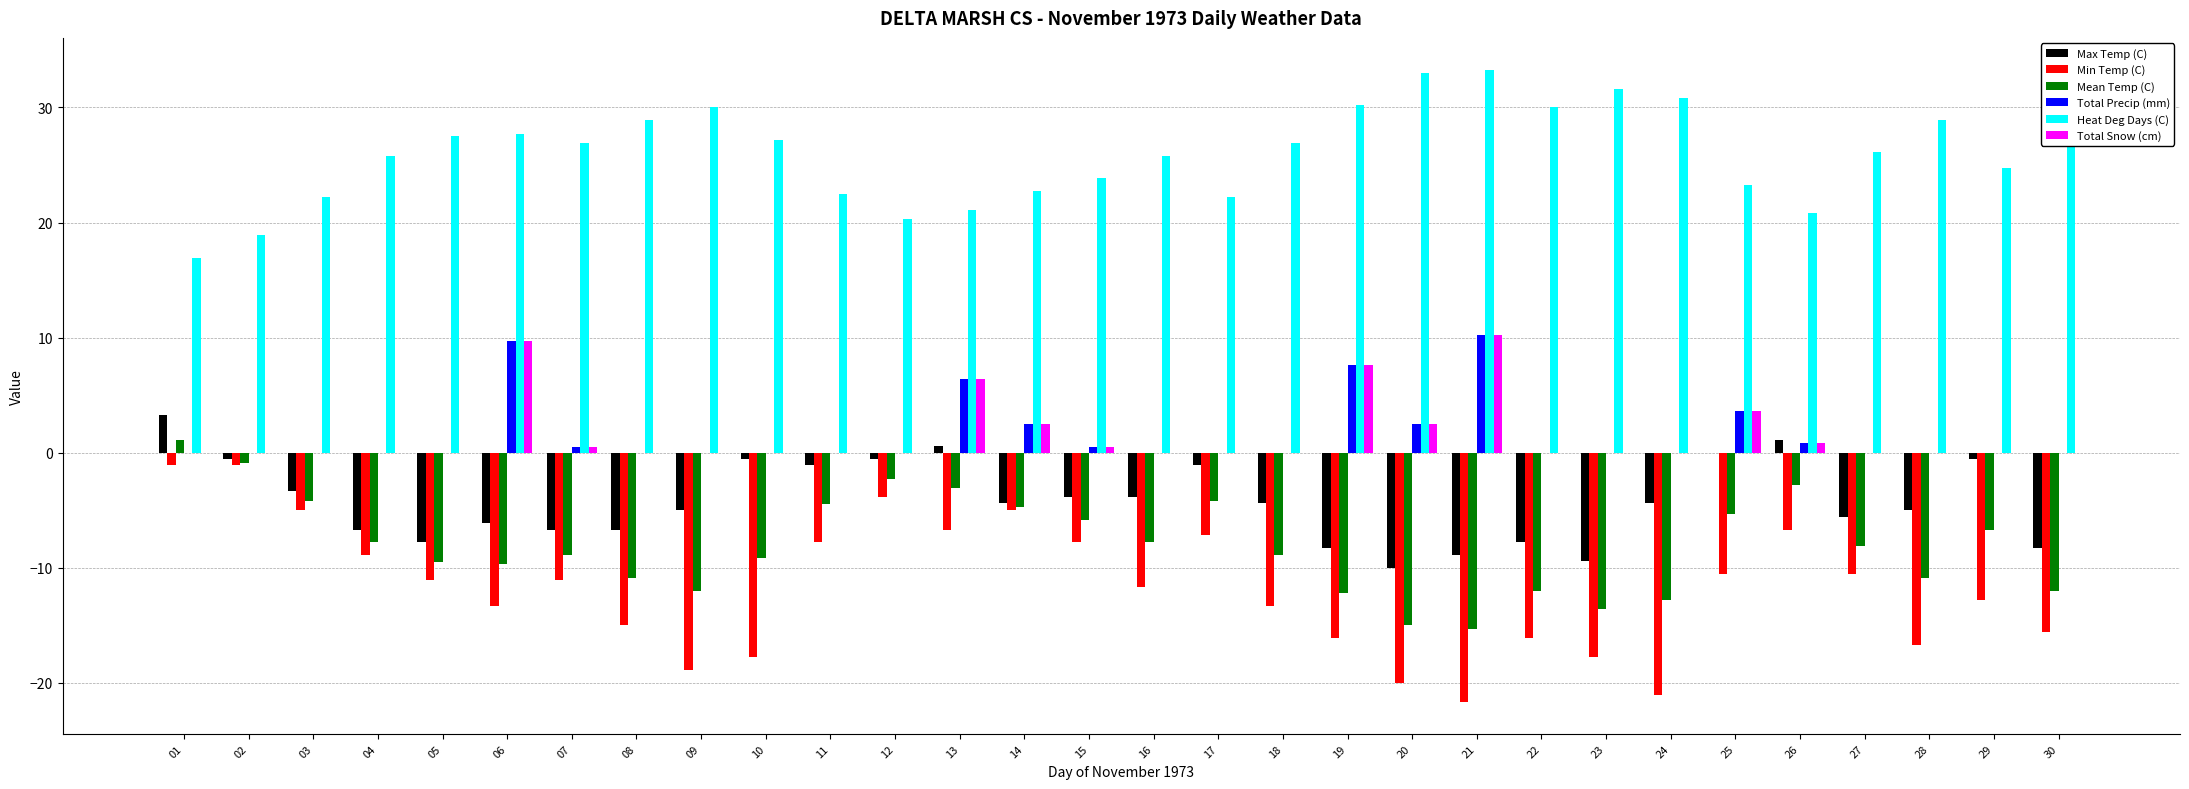

What is the maximum value shown in the chart?

33.3